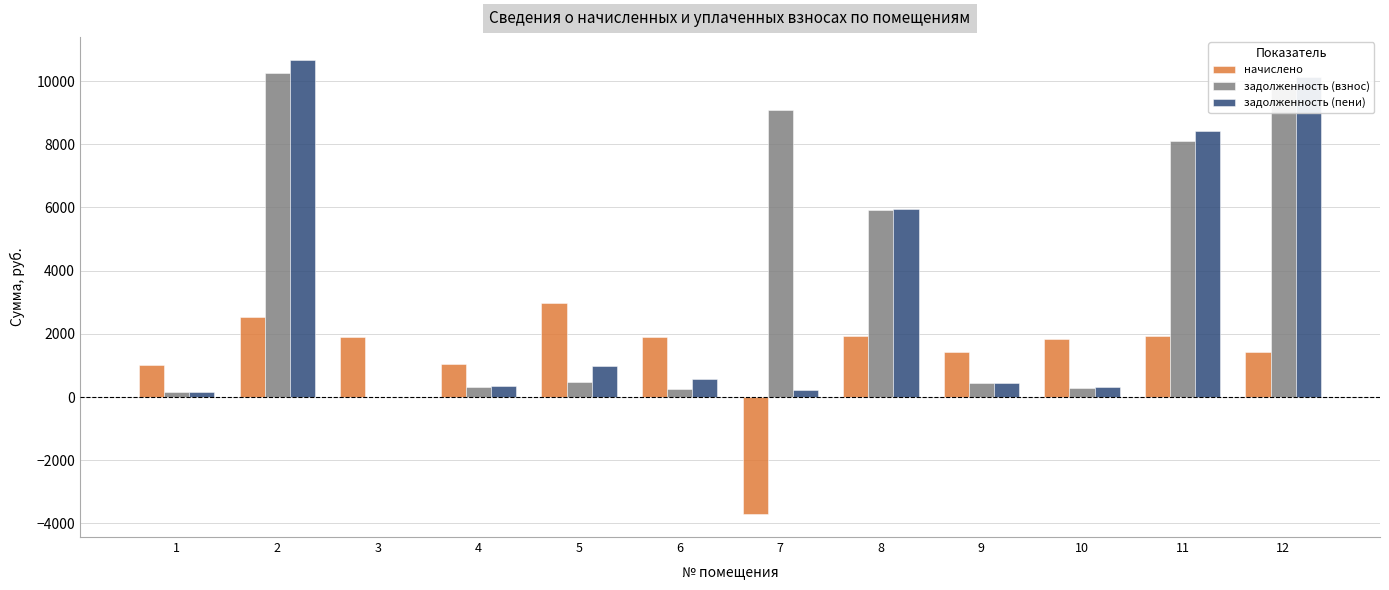

What is the total value across all series at 10?

2448.3